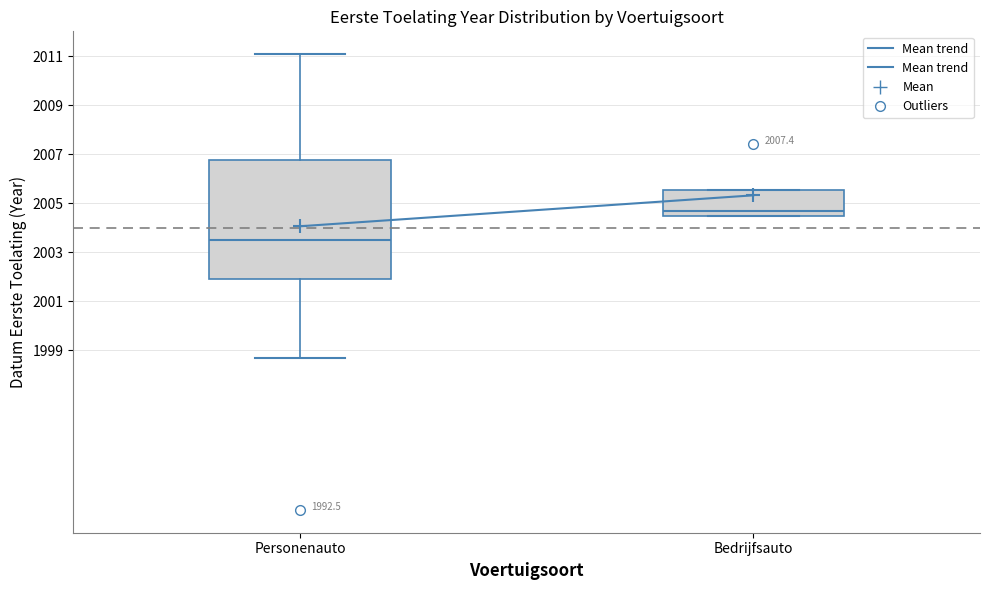

Comparing the boxes themselves (not the whiskers), which one is the tallest?

Personenauto